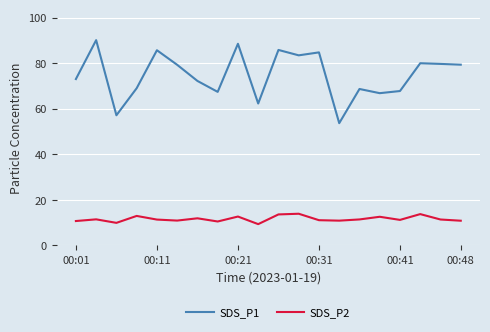

Rank the series by their average value, from highest to lowest.

SDS_P1, SDS_P2